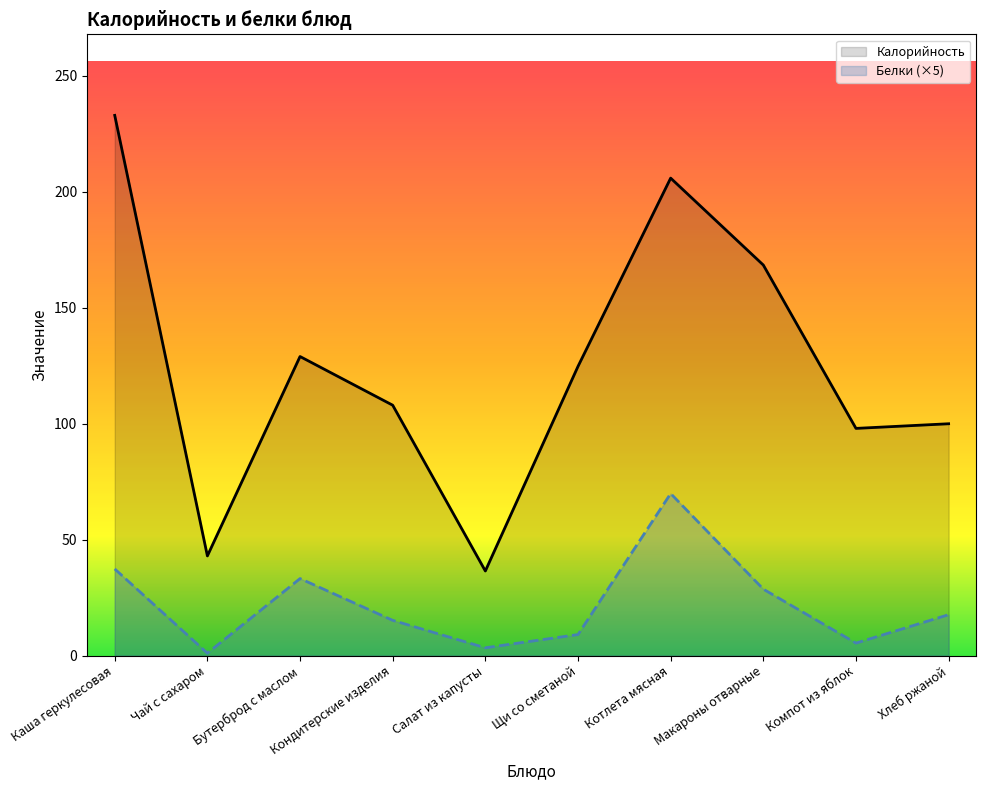

What is the value of the Калорийность point at the 3rd from the left?

129.0